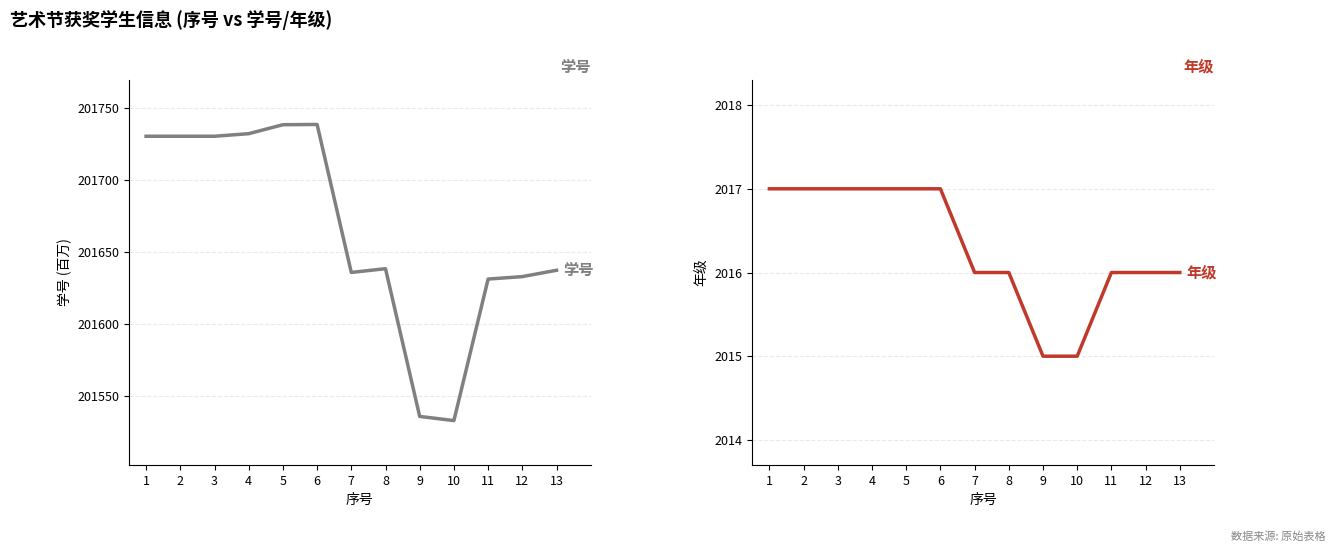

Does the chart display data point markers on the line(s)?

No